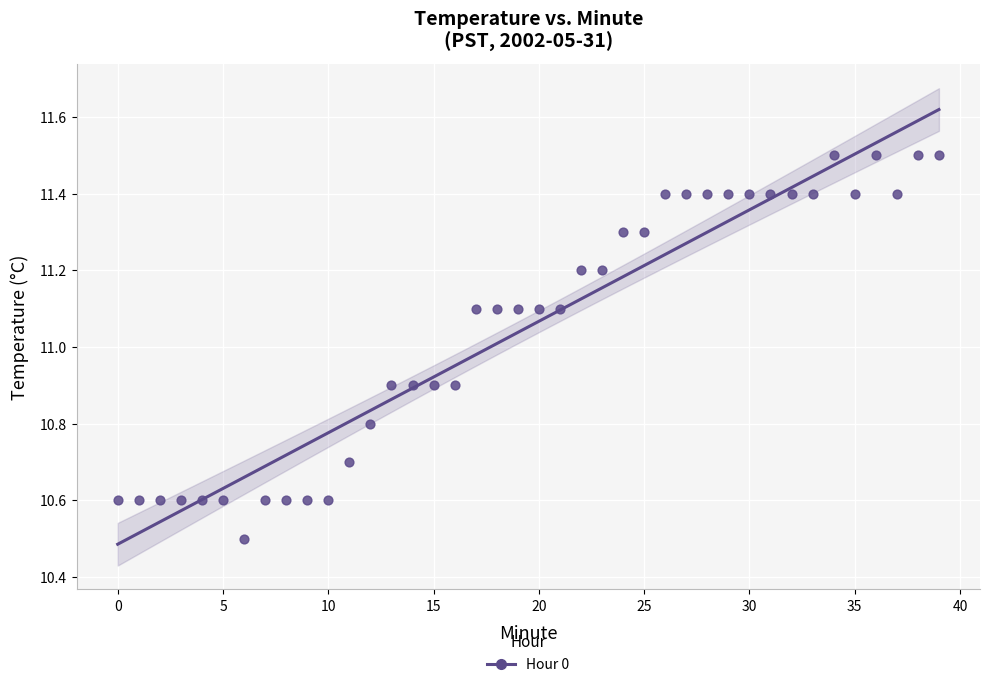

What is the range of Y values (max minus min)?

1.0